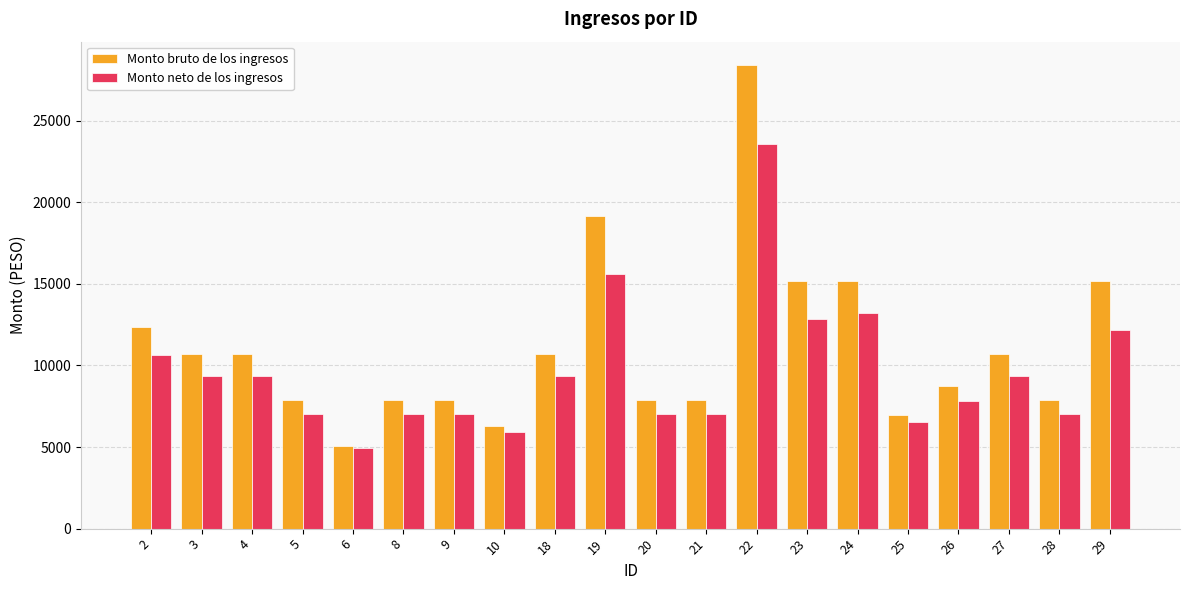

What is the value of the Monto bruto de los ingresos bar at the 15th from the left?

15160.5